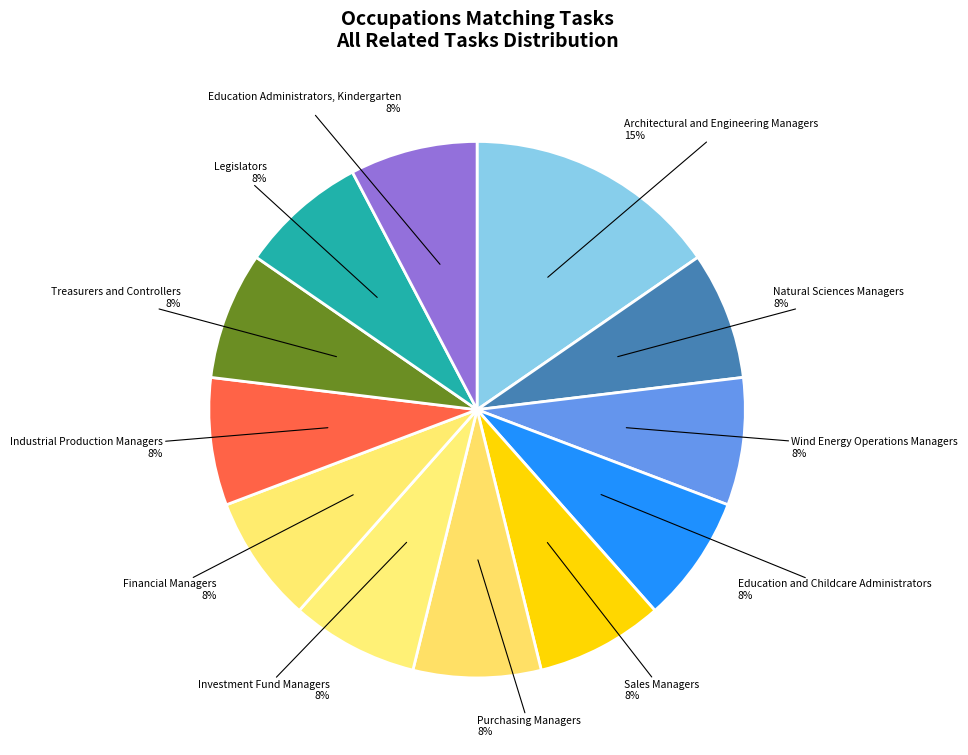

To the nearest percent, what portion does Wind Energy Operations Managers represent?

8%